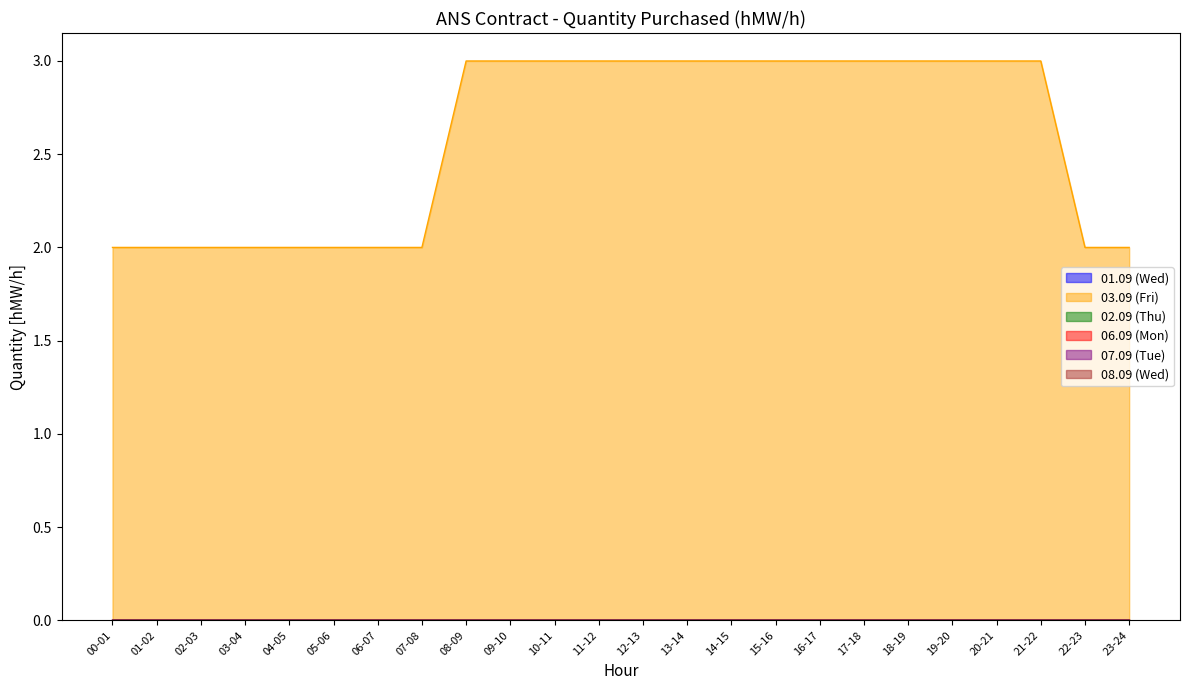

What is the label of the 1st point from the left?

00-01